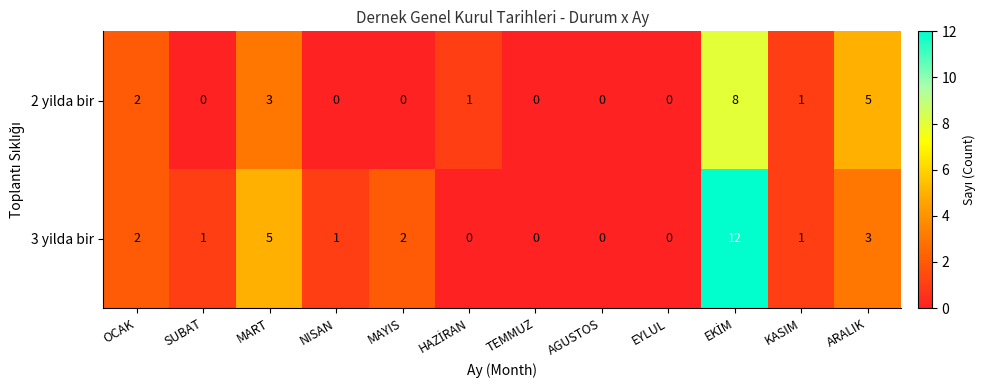

Reading left to right, transcribe all the data shown in this chart.

2 yilda bir: 2	0	3	0	0	1	0	0	0	8	1	5
3 yilda bir: 2	1	5	1	2	0	0	0	0	12	1	3